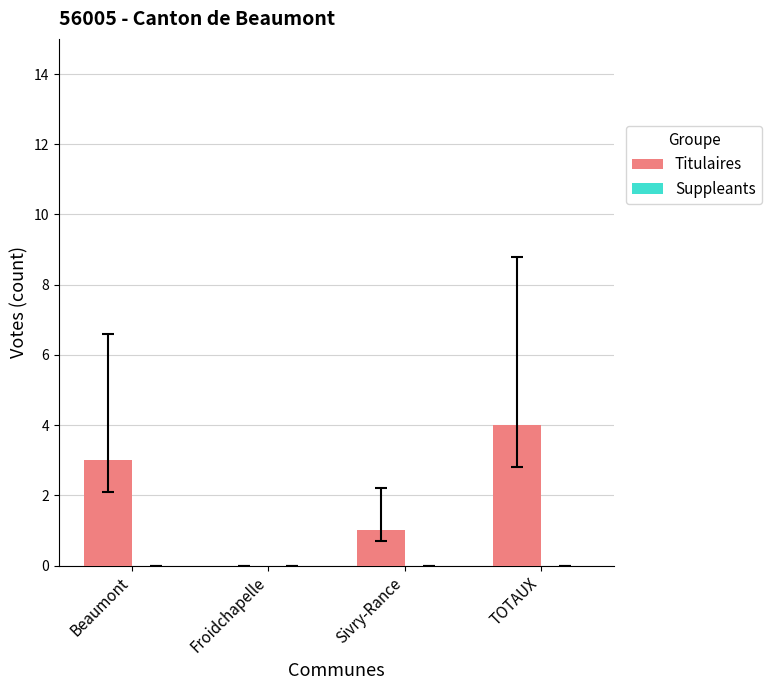

Reading right to left, what are all the values shown in this chart?

TOTAUX=4	Sivry-Rance=1	Froidchapelle=0	Beaumont=3